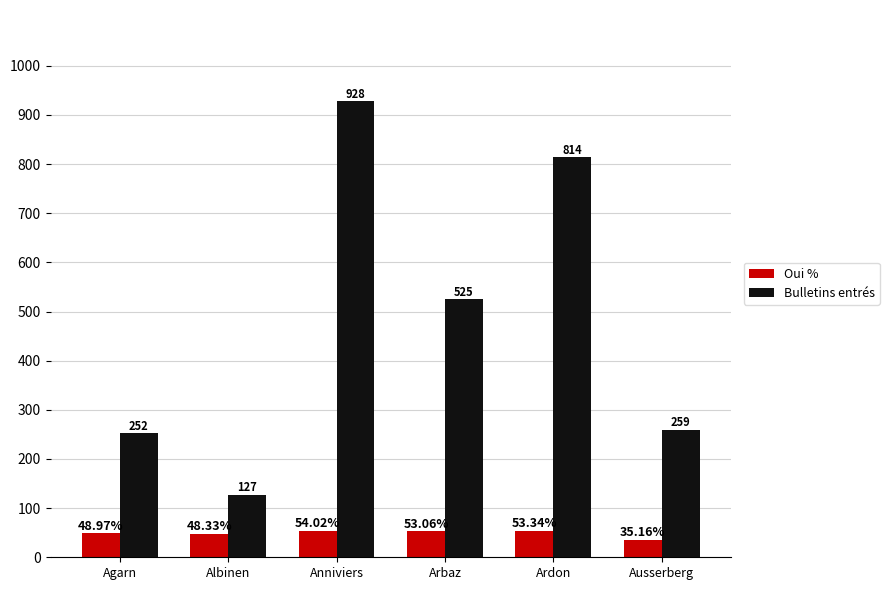

List the series in order of their peak value, highest first.

Bulletins entrés, Oui %